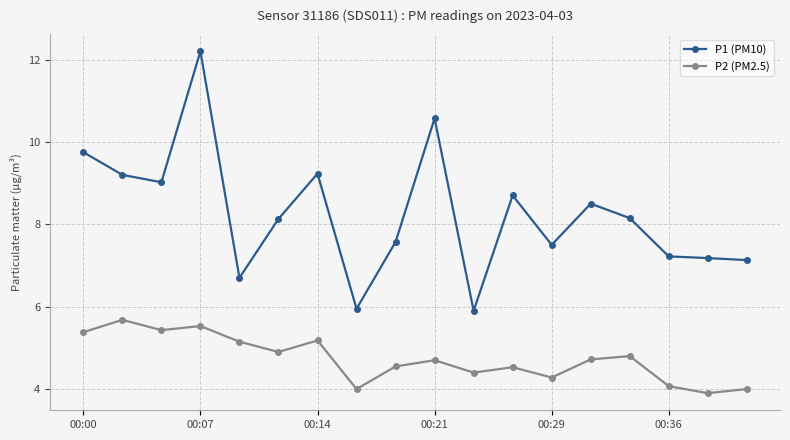

Count the number of data series in this chart.

2